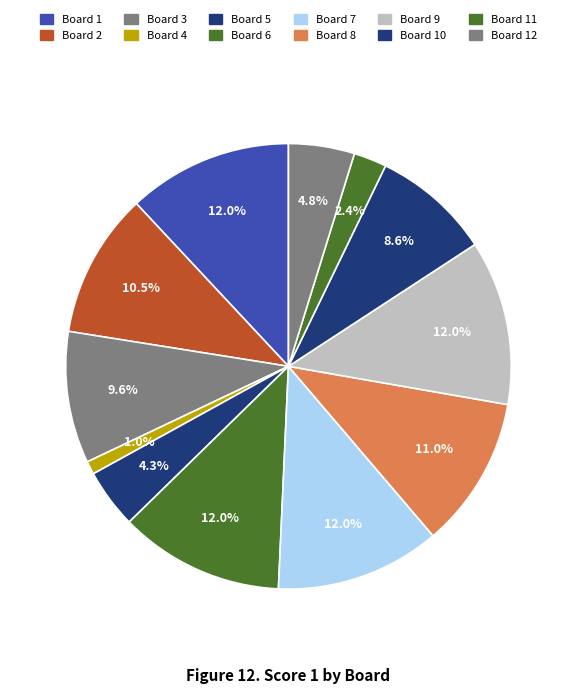

To the nearest percent, what is the average slice percentage?

8%